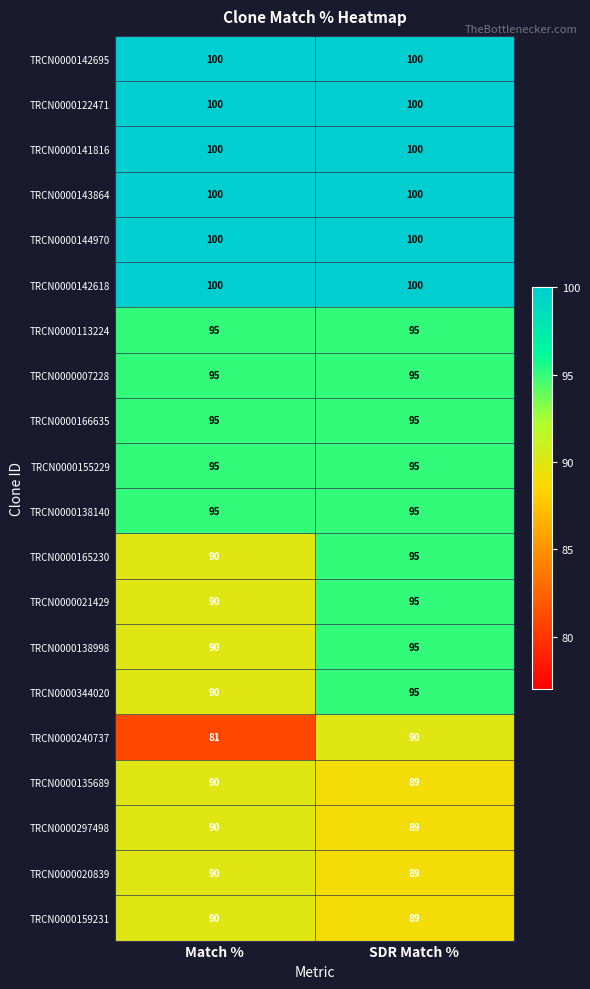

What is the smallest value displayed?

81